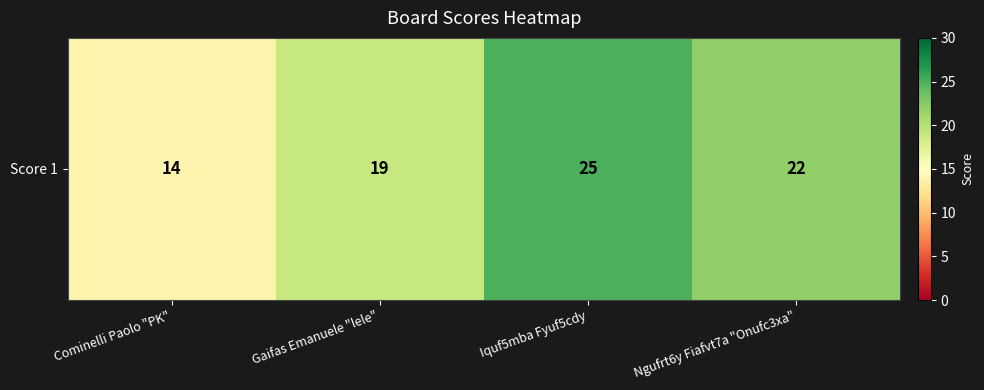

What is the change in value from Gaifas Emanuele "lele" to Iquf5mba Fyuf5cdy?

+6